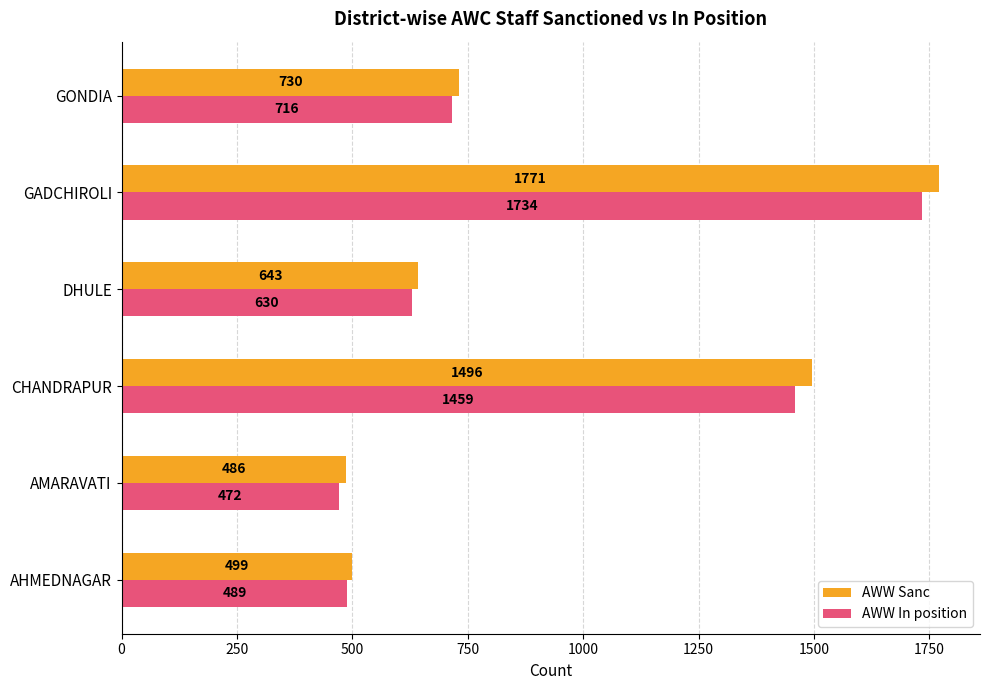

At AHMEDNAGAR, list the series in order from smallest to largest.

AWW In position, AWW Sanc